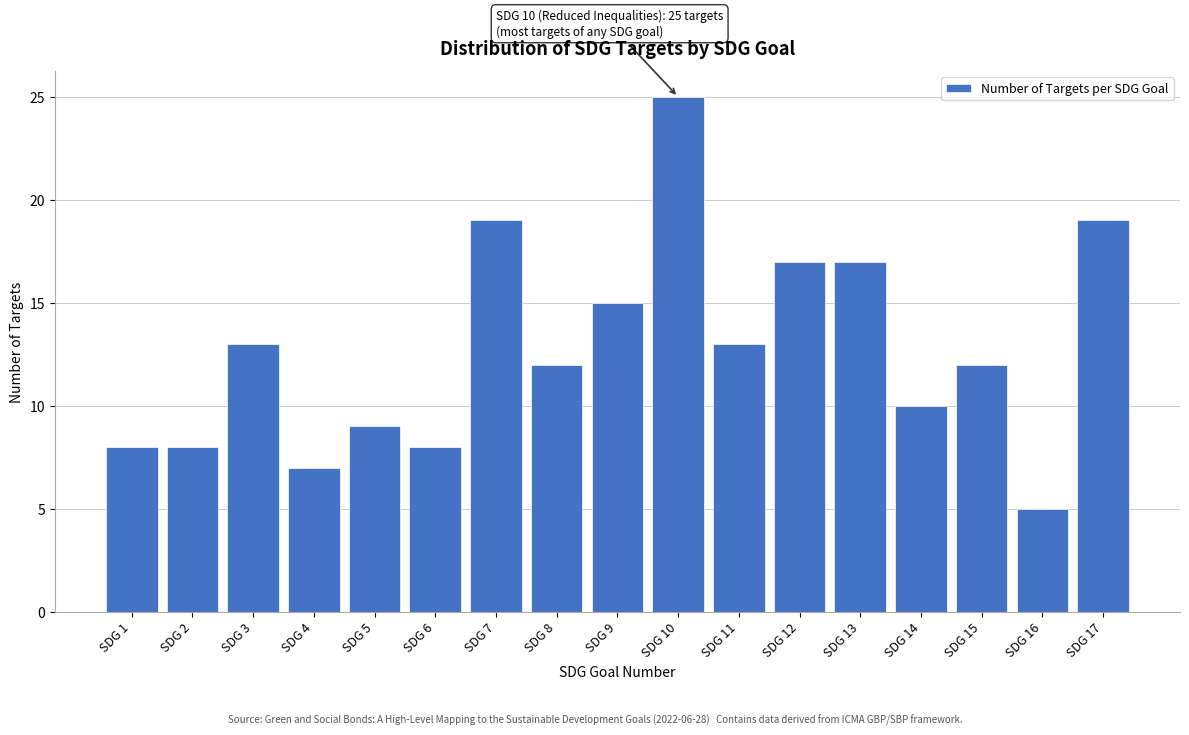

Reading left to right, list all the values displayed in this chart.

SDG 1=8	SDG 2=8	SDG 3=13	SDG 4=7	SDG 5=9	SDG 6=8	SDG 7=19	SDG 8=12	SDG 9=15	SDG 10=25	SDG 11=13	SDG 12=17	SDG 13=17	SDG 14=10	SDG 15=12	SDG 16=5	SDG 17=19